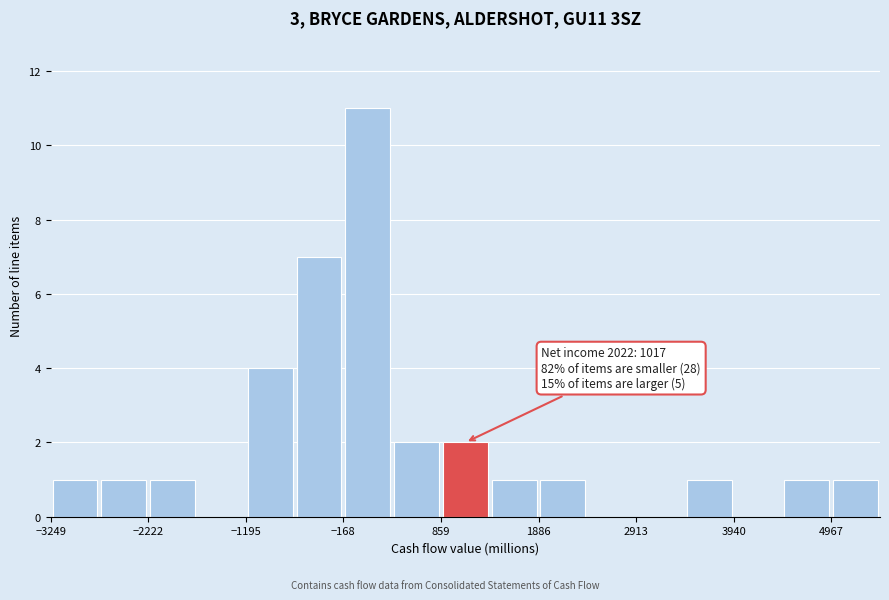

Around what value on the x-axis is the tallest bar? Give the approximate position of its centre, as read against the axis.

0